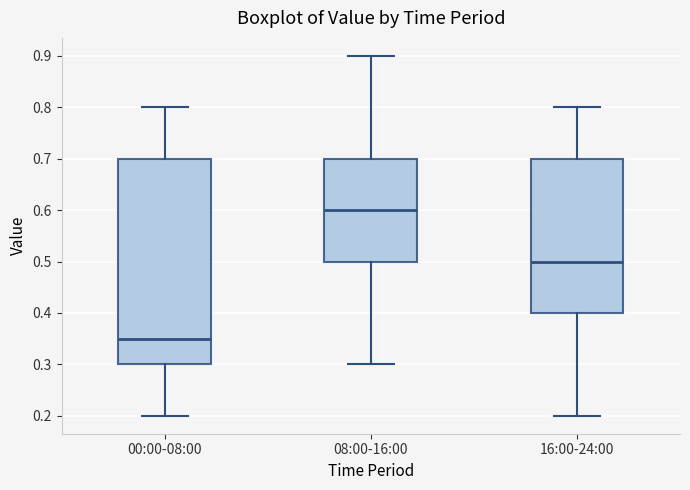

Which box's median line is the highest?

08:00-16:00